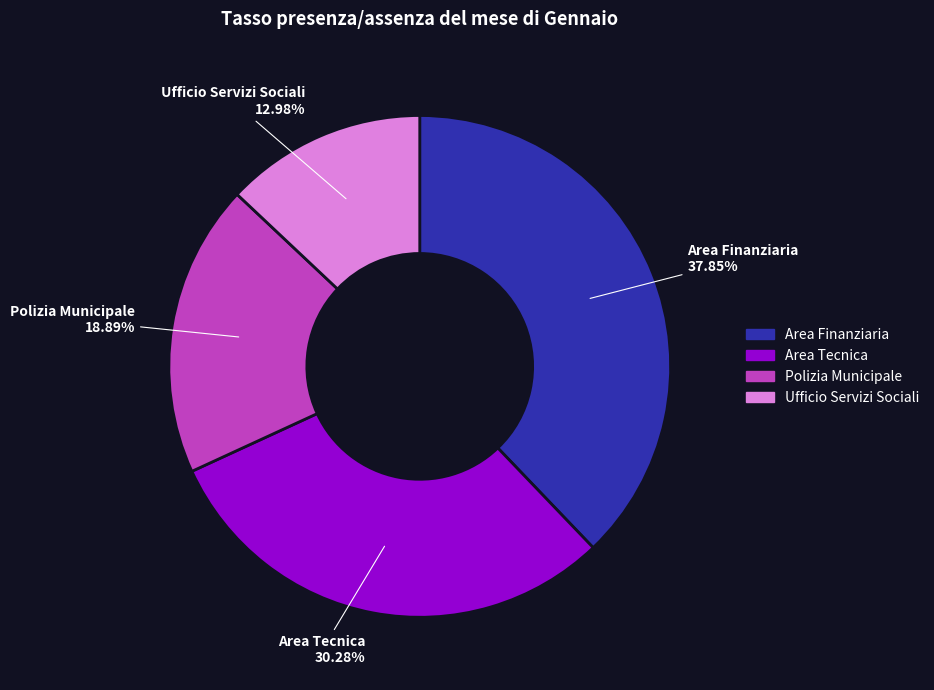

What percentage is the Area Finanziaria slice, to the nearest percent?

38%